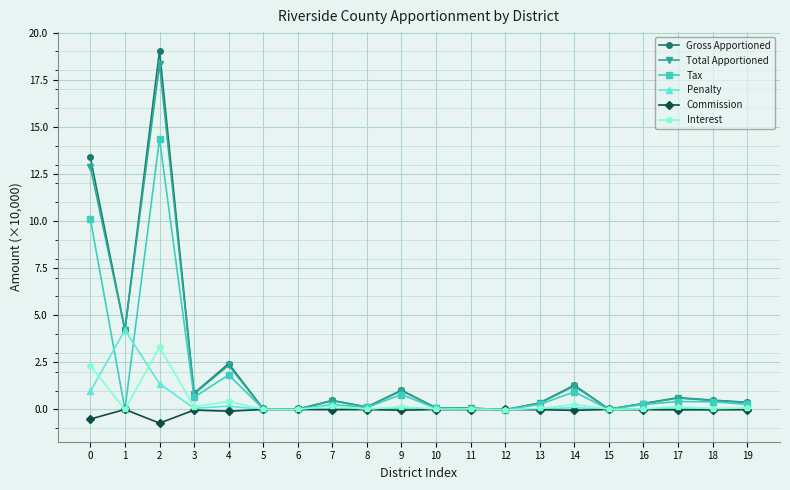

Which series has the widest spread of values?

Gross Apportioned